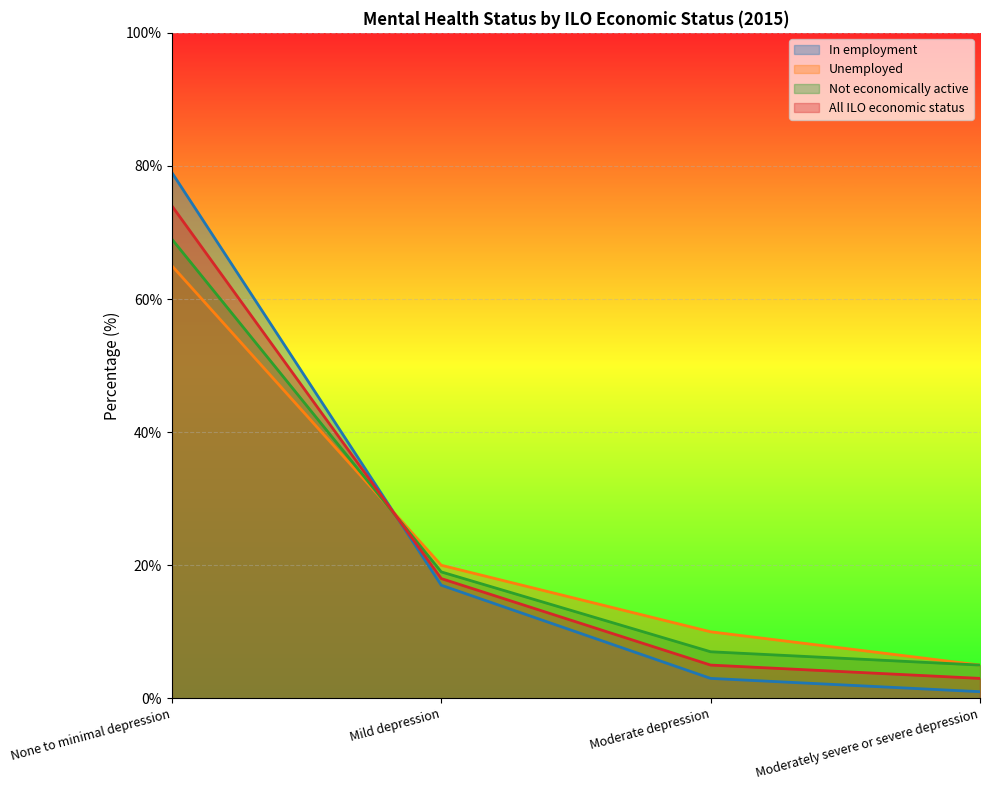

Between None to minimal depression and Moderately severe or severe depression, which is larger?

None to minimal depression